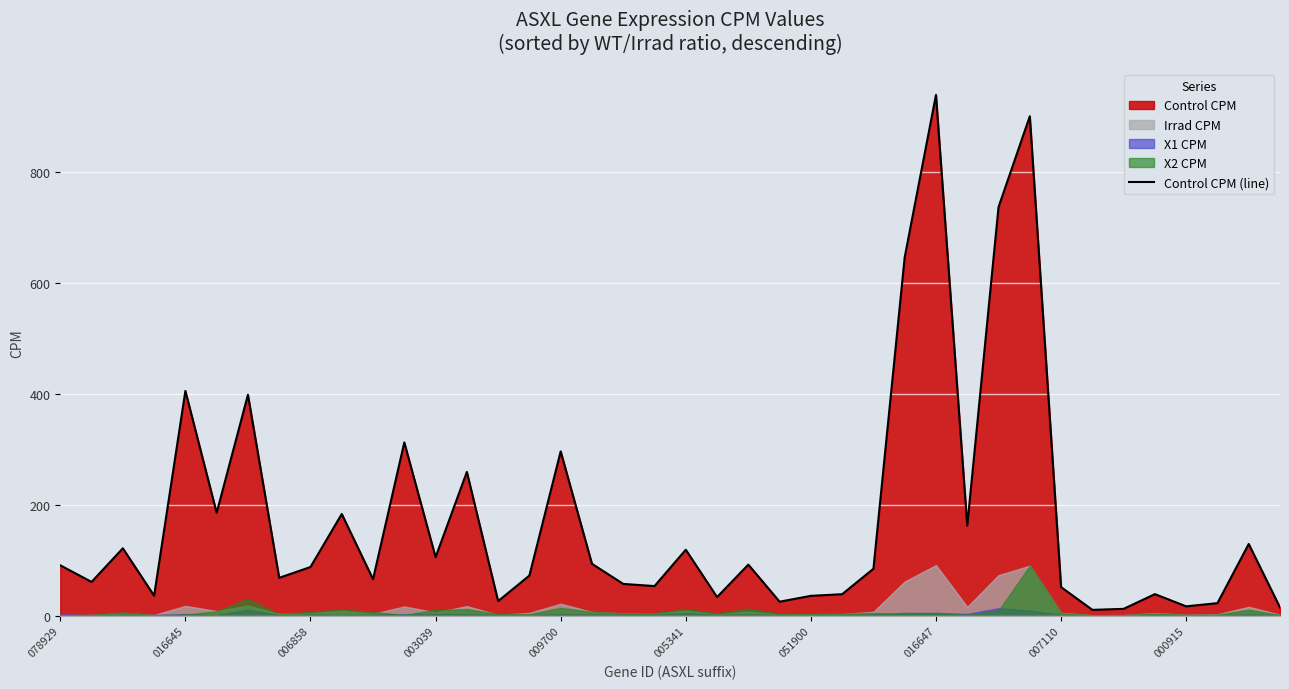

What is the highest value of the Control CPM (line) series?

939.5